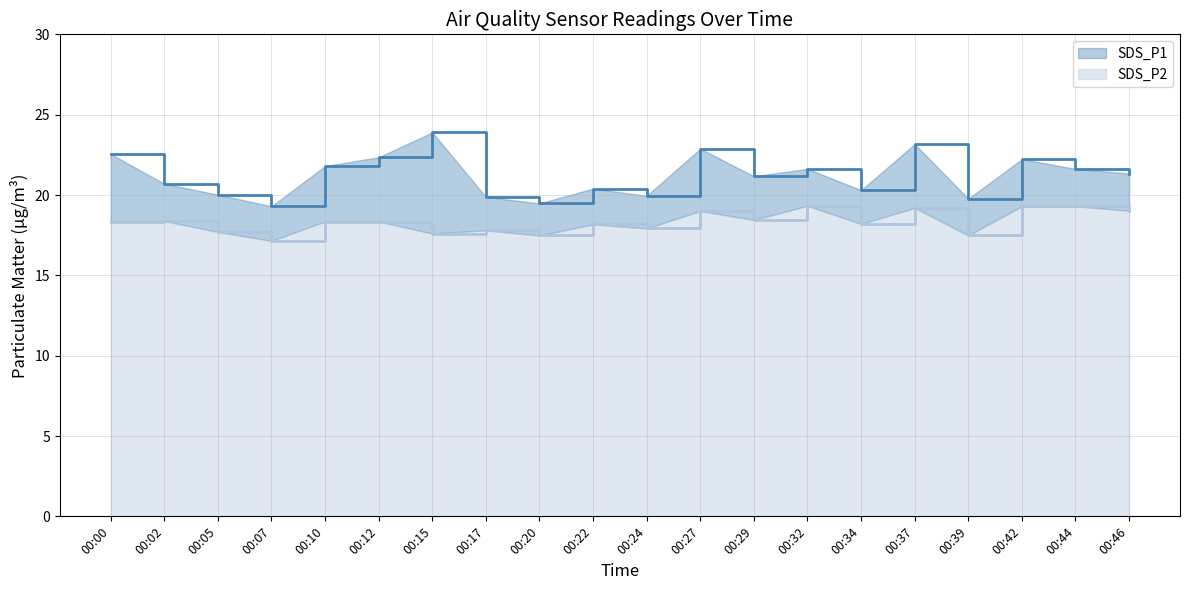

At which label does SDS_P1 reach its peak?

00:15